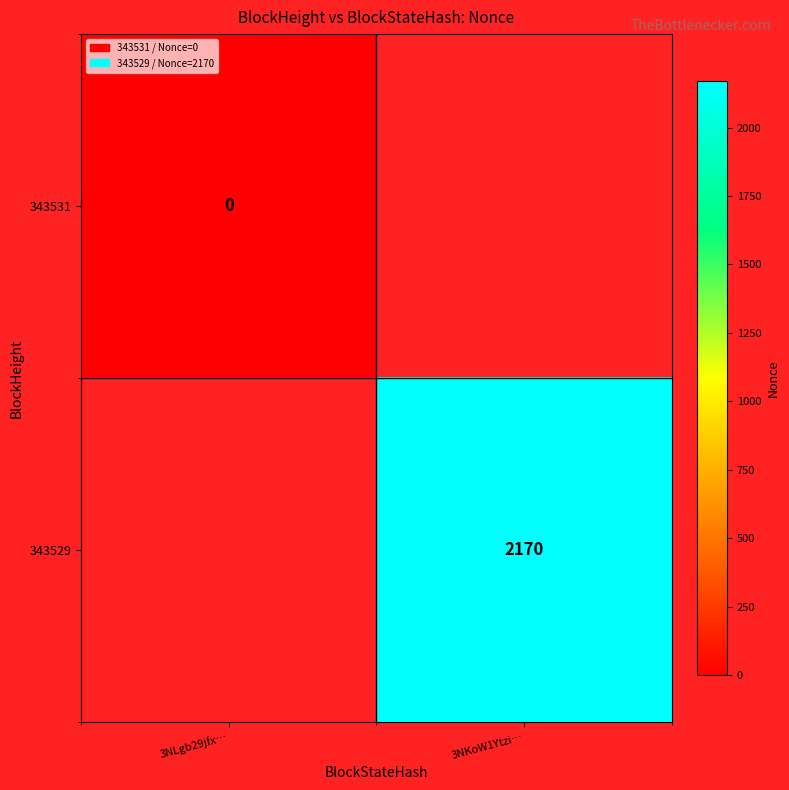

The value of 343529 at 3NKoW1Ytzi… is 2170. True or false?

True